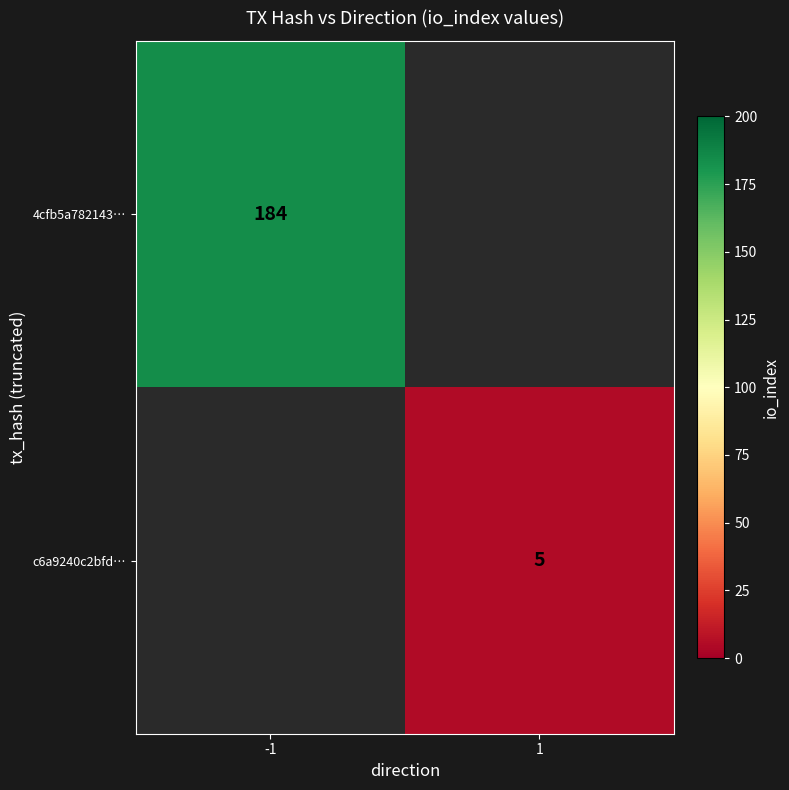

The c6a9240c2bfd… series shows 2 at 1. True or false?

False